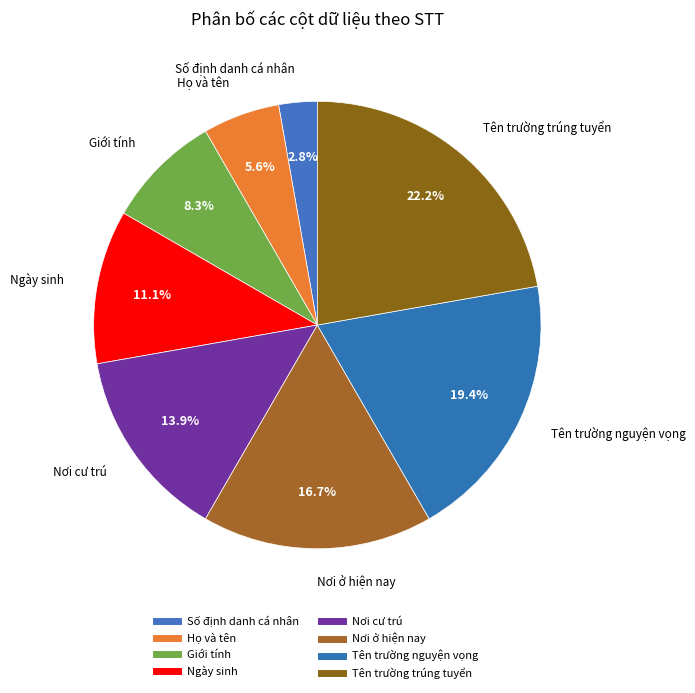

Is it true that Ngày sinh is 11% of the pie?

True